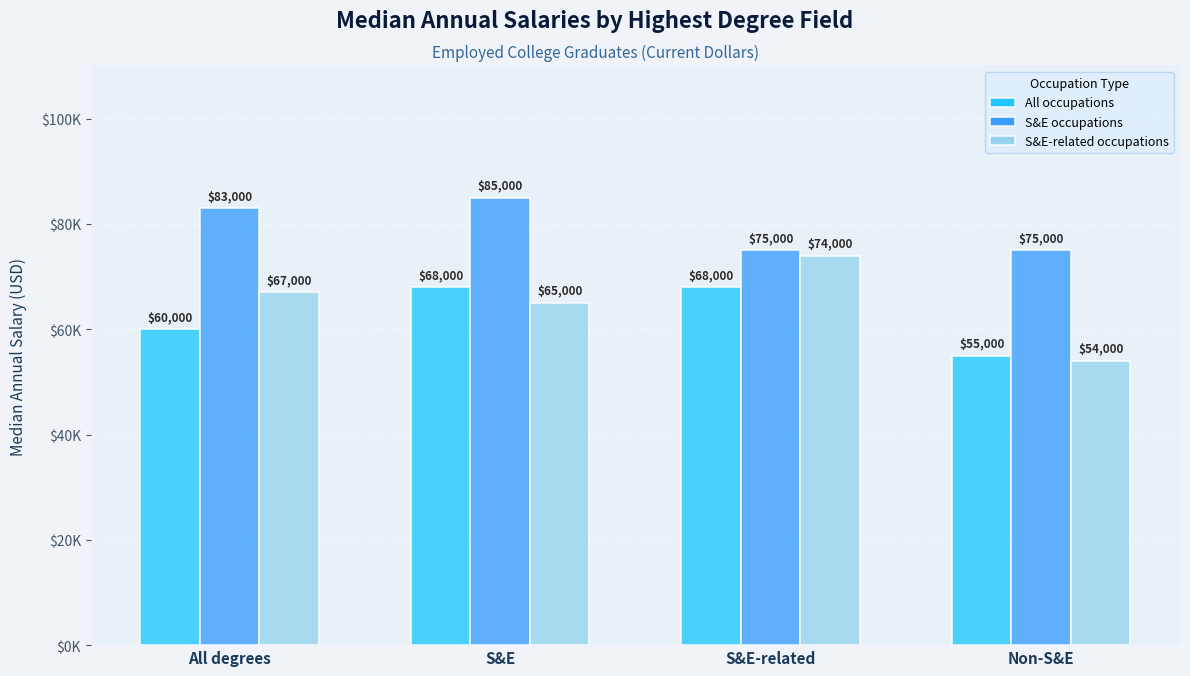

Between S&E and Non-S&E, which series saw the biggest shift?

All occupations